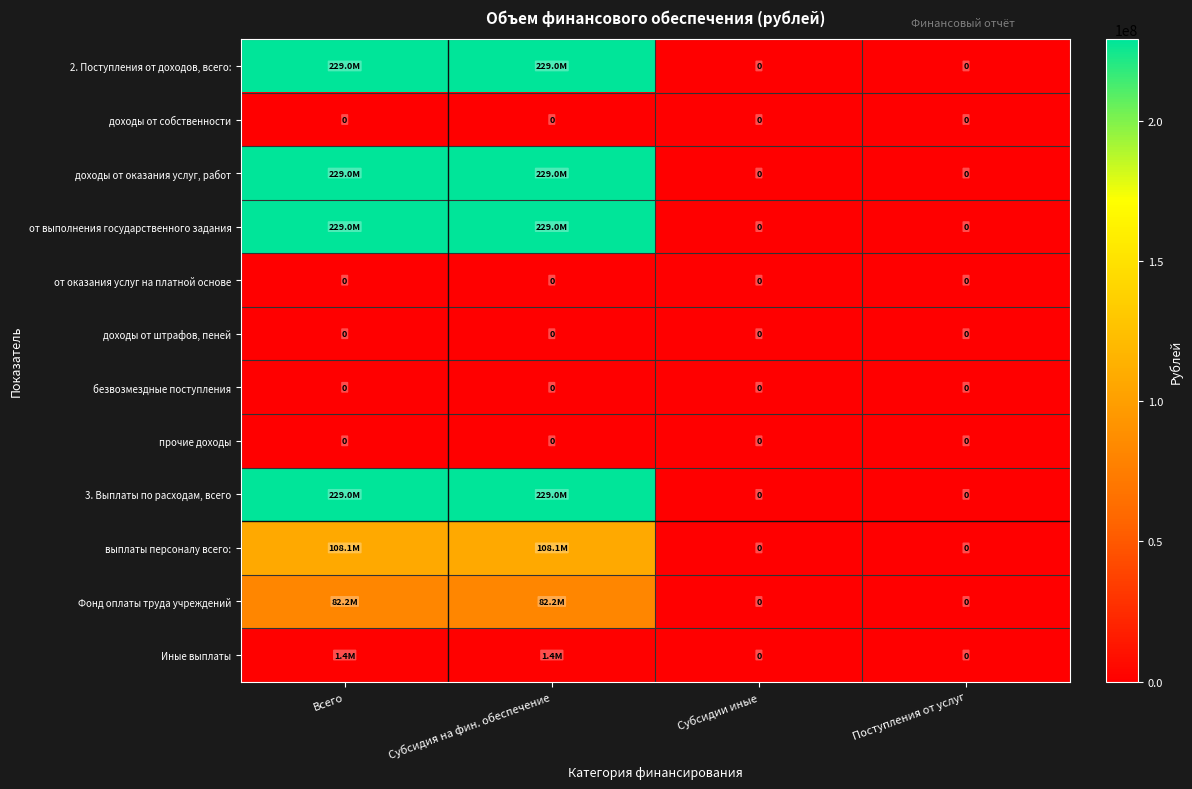

The value of доходы от собственности at Поступления от услуг is 0. True or false?

True